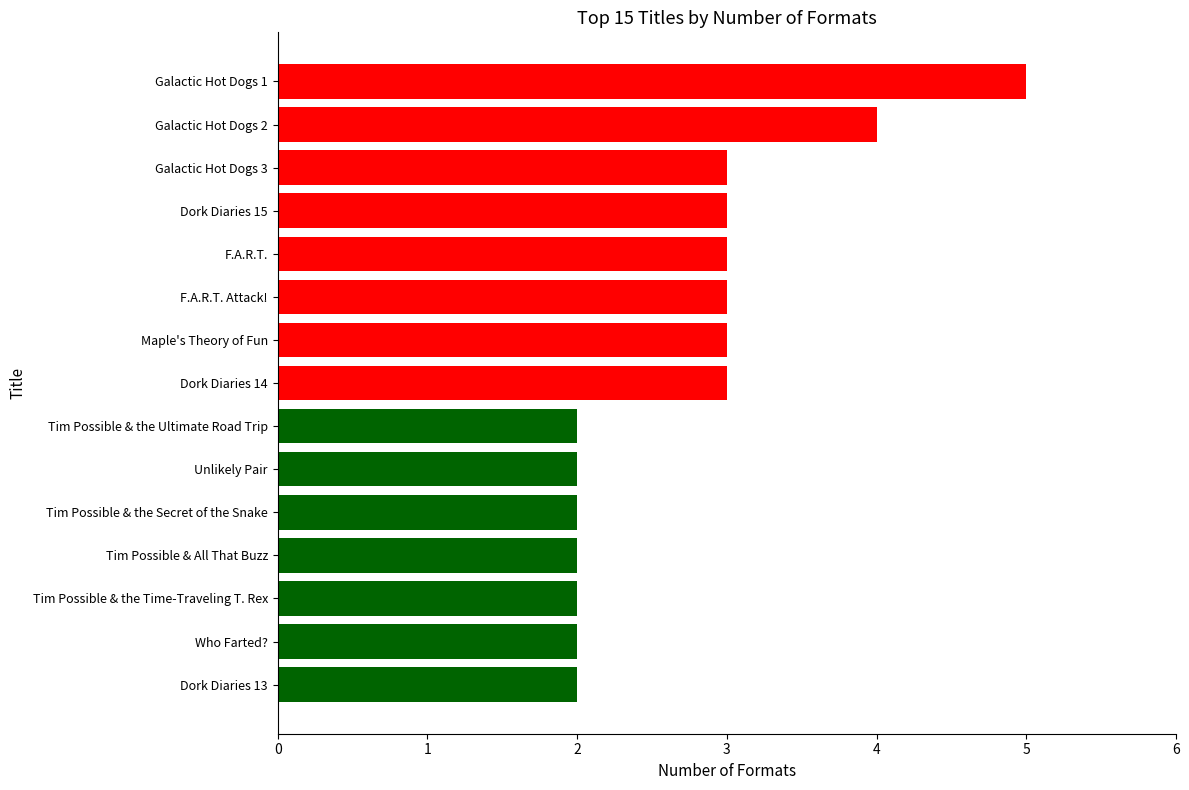

Which category has the highest value across all series?

Galactic Hot Dogs 1